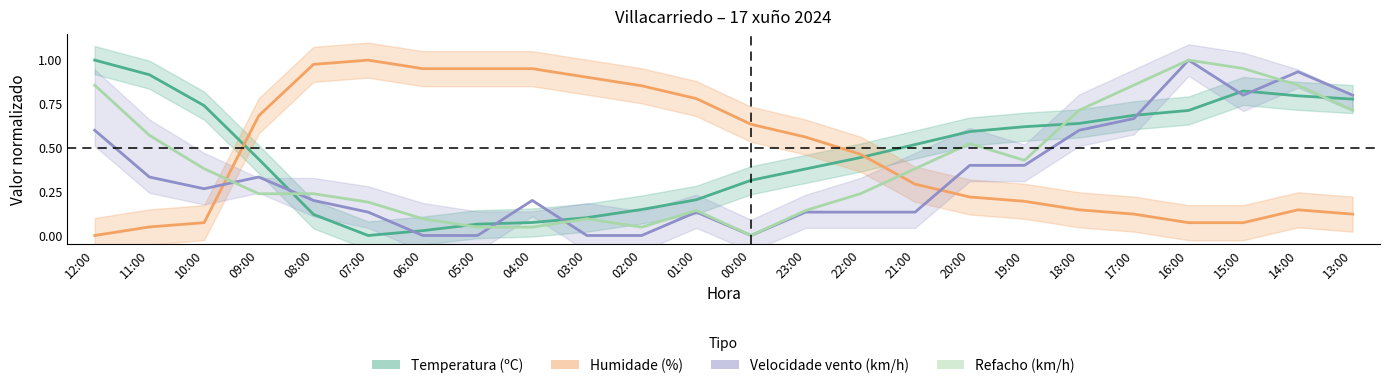

At how many categories does at least one series exceed 0?

24